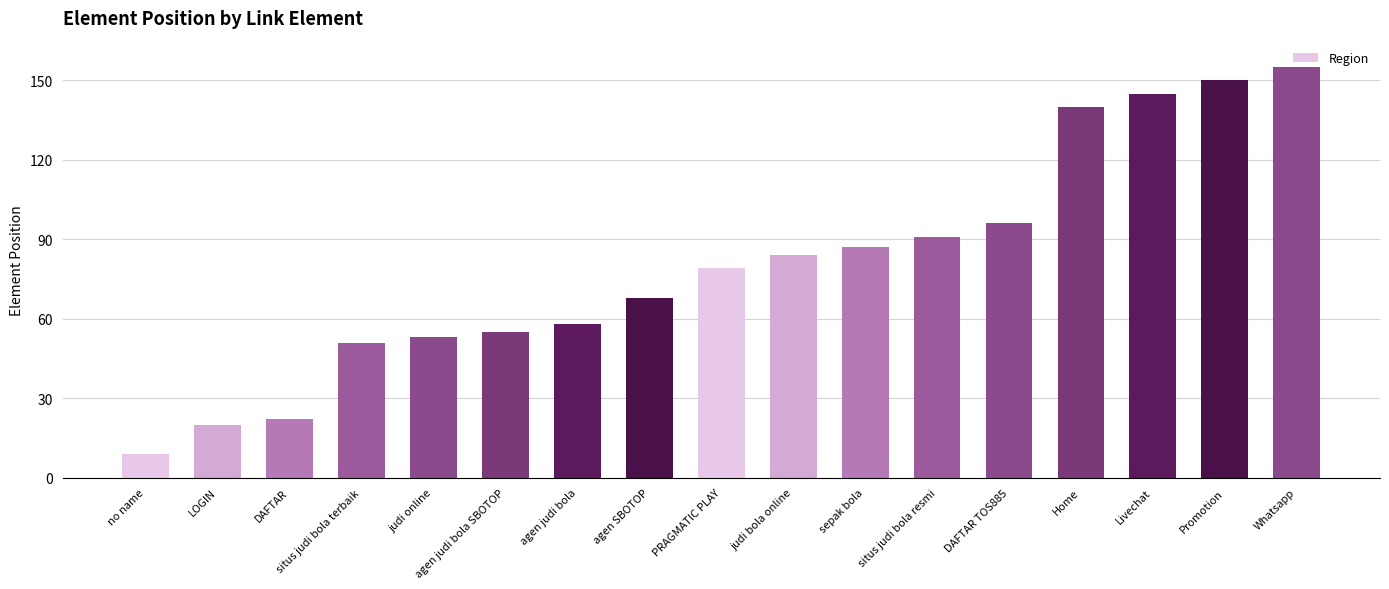

Reading right to left, list all the values displayed in this chart.

Whatsapp=155	Promotion=150	Livechat=145	Home=140	DAFTAR TOS885=96	situs judi bola resmi=91	sepak bola=87	judi bola online=84	PRAGMATIC PLAY=79	agen SBOTOP=68	agen judi bola=58	agen judi bola SBOTOP=55	judi online=53	situs judi bola terbaik=51	DAFTAR=22	LOGIN=20	no name=9